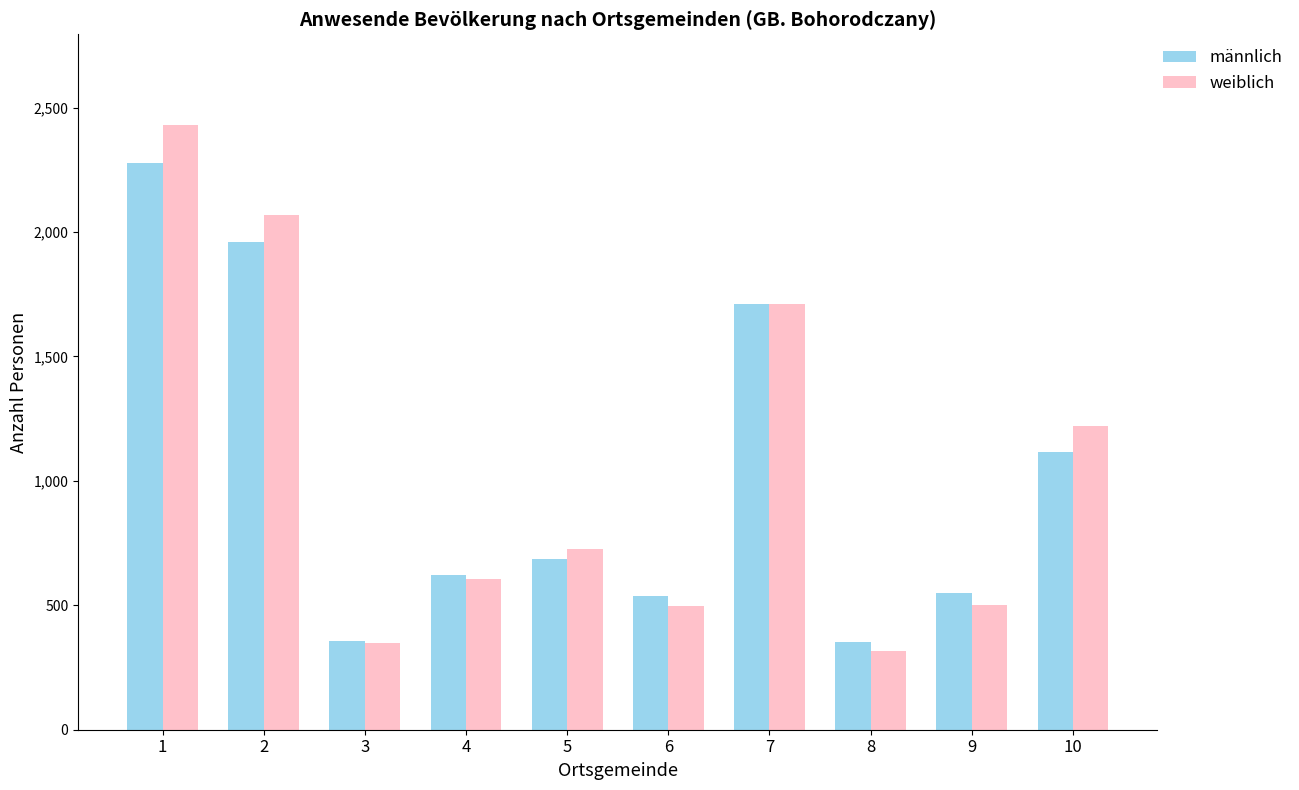

The value of weiblich at 10 is 352. True or false?

False